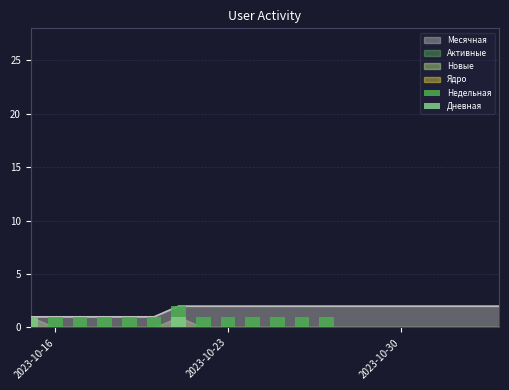

What is the sum of all Дневная values?

2